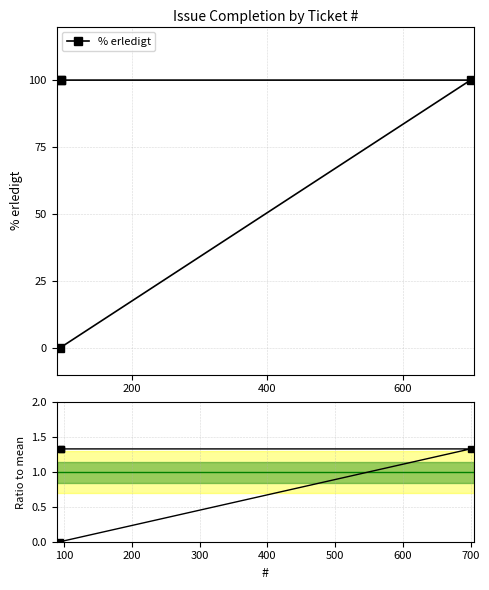

How many lines are shown in the chart?

2